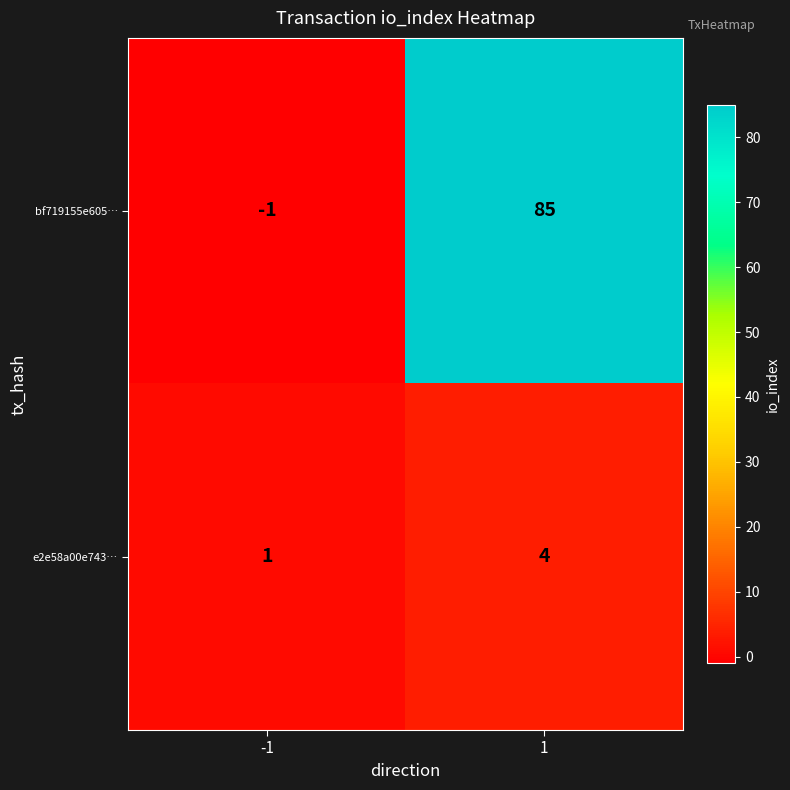

What is the average value of the bf719155e605… series?

42